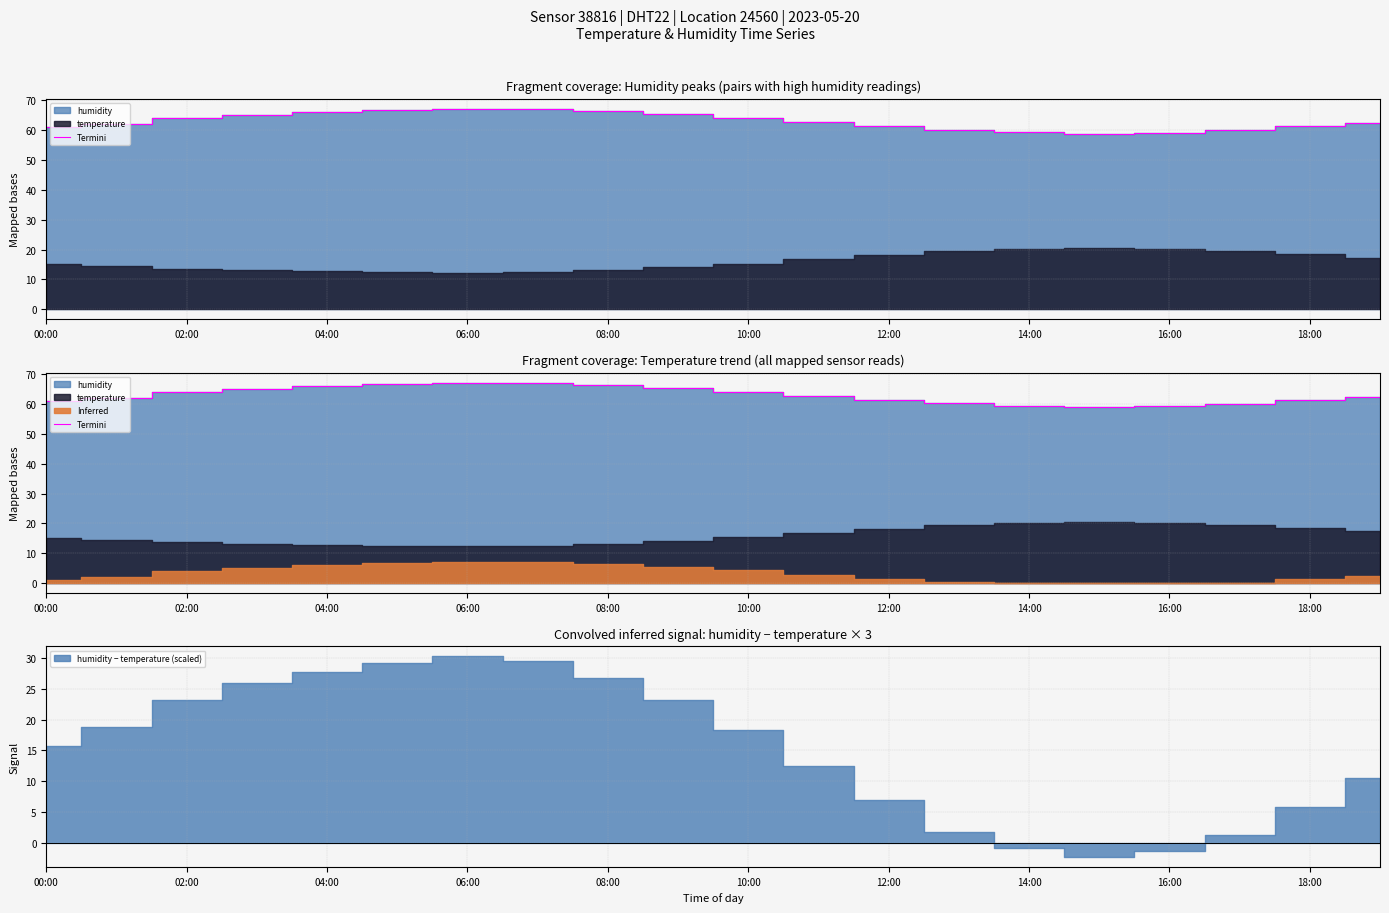

Does the chart have visible grid lines?

Yes